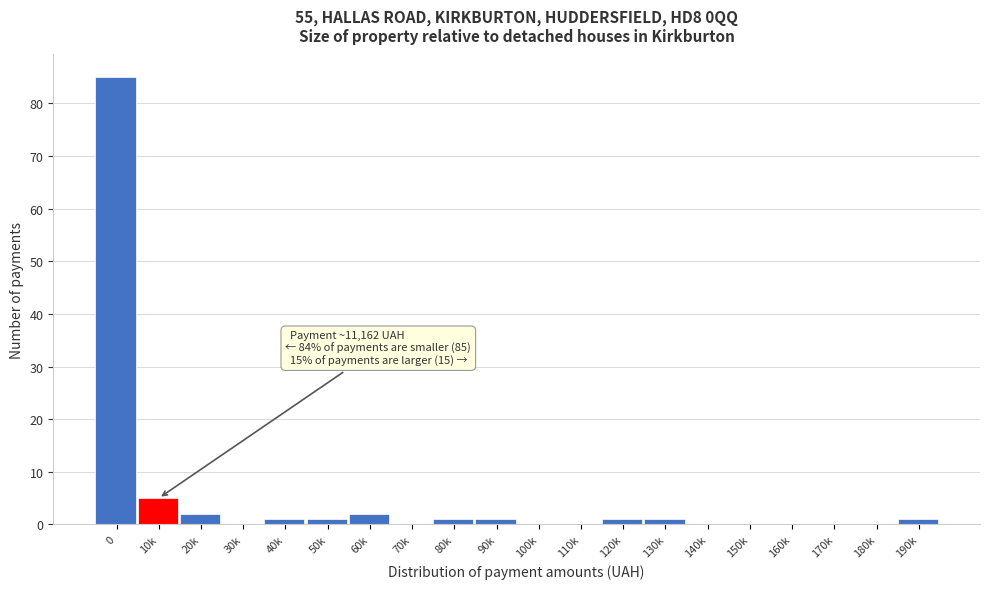

Reading left to right, what are all the values shown in this chart?

0=85	10k=5	20k=2	30k=0	40k=1	50k=1	60k=2	70k=0	80k=1	90k=1	100k=0	110k=0	120k=1	130k=1	140k=0	150k=0	160k=0	170k=0	180k=0	190k=1